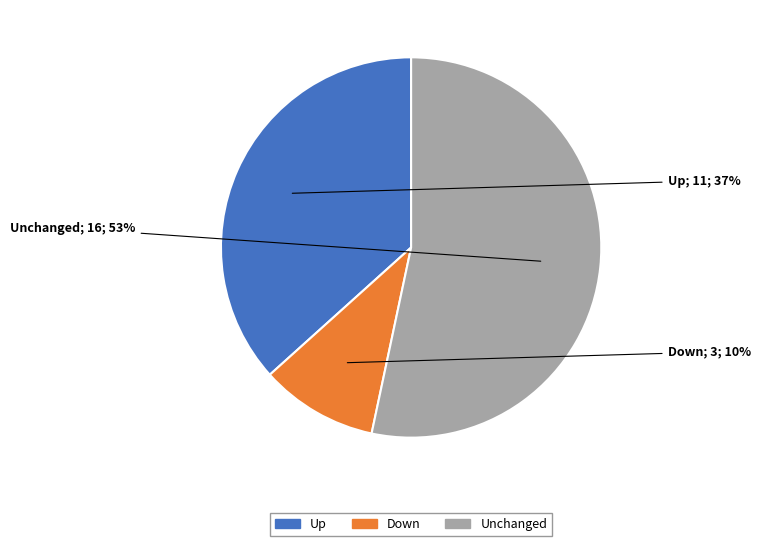

To the nearest percent, what is the difference between the largest and smallest slice percentages?

43%